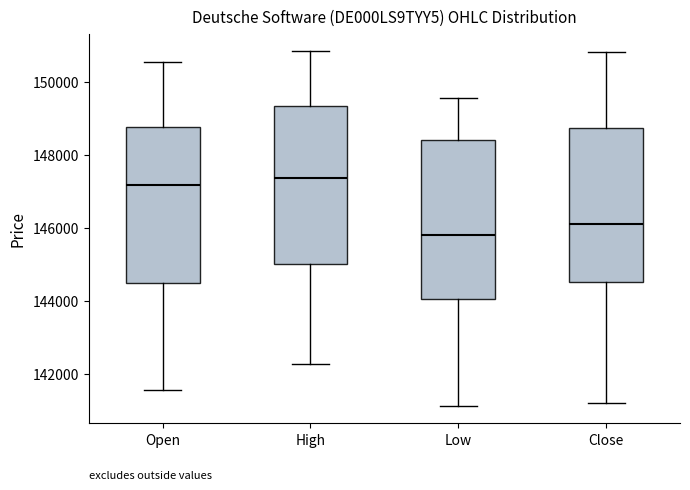

Where is the lower edge of the box for Open on the y-axis? The values are not printed on the chart, so give them approximately, as read against the axis.

144400